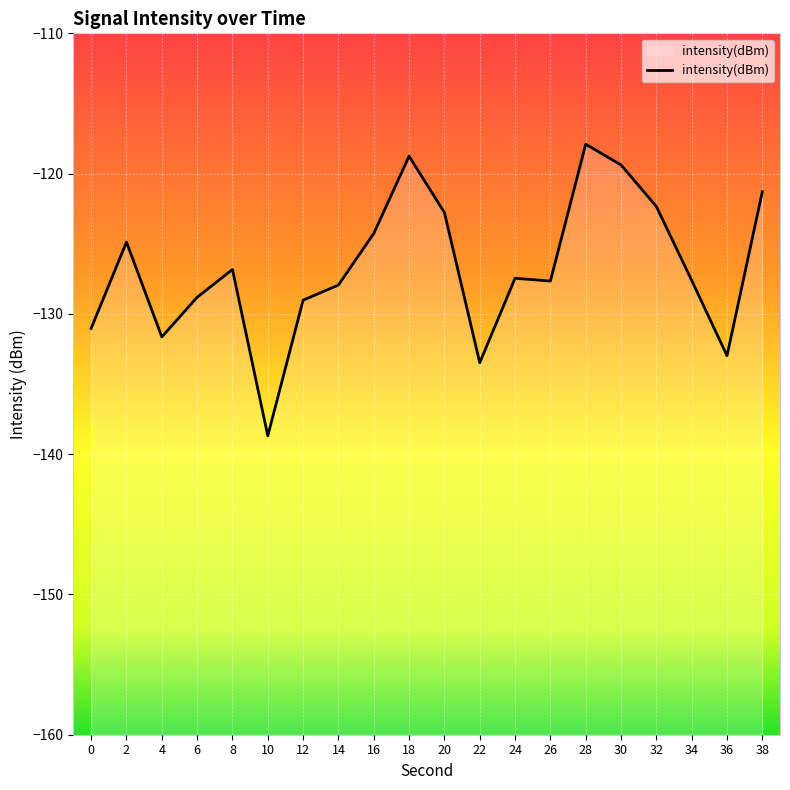

At which label does the data first exceed -127?

2